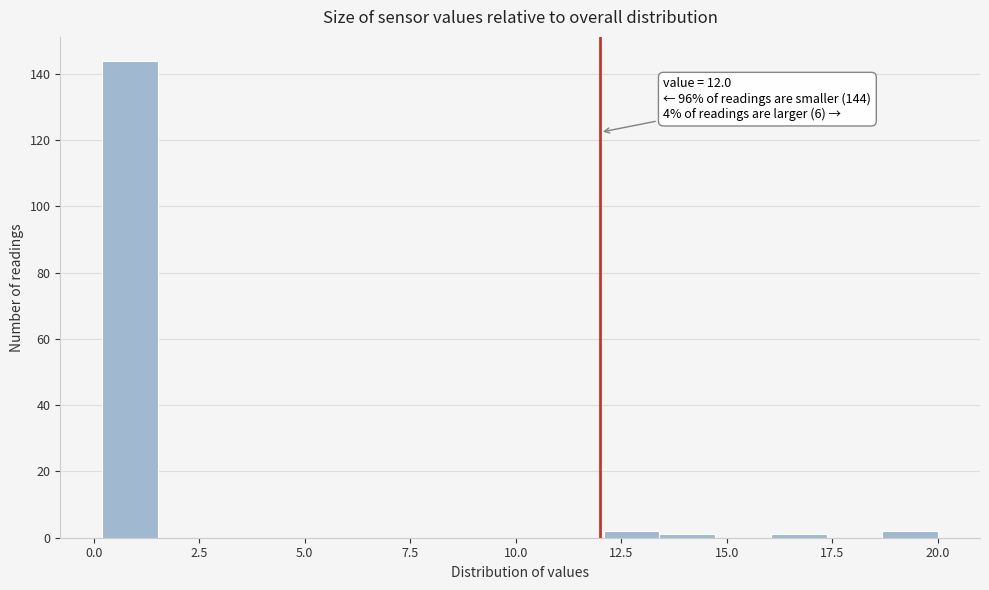

Around what value on the x-axis is the tallest bar? Give the approximate position of its centre, as read against the axis.

1.0